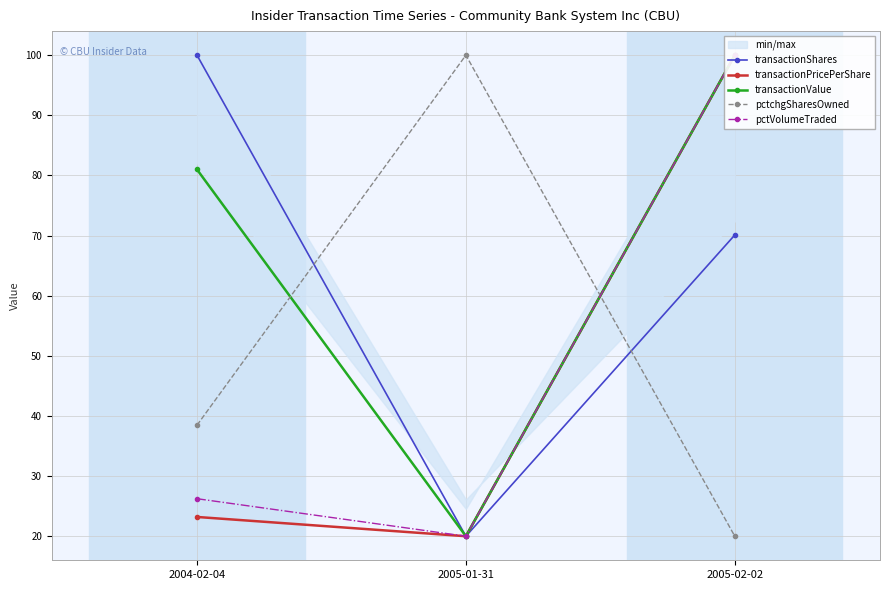

True or false: pctchgSharesOwned has a value of 20.0 at 2005-02-02.

True